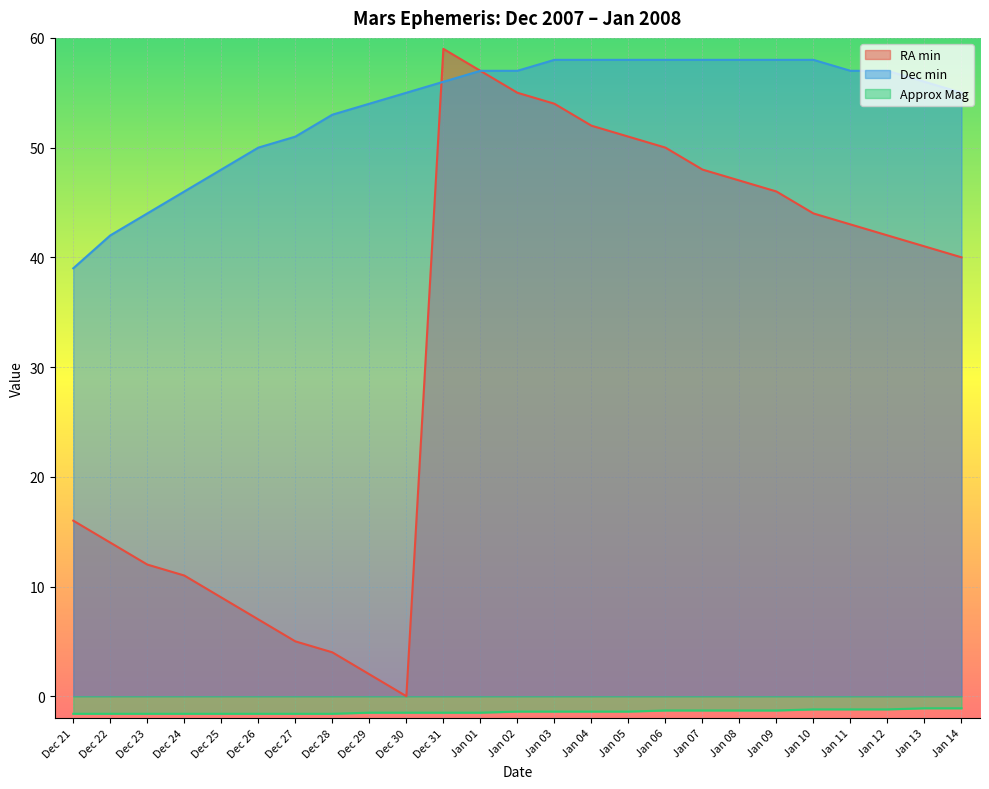

Reading left to right, extract all data points from this chart.

RA min: Dec 21=16.0	Dec 22=14.0	Dec 23=12.0	Dec 24=11.0	Dec 25=9.0	Dec 26=7.0	Dec 27=5.0	Dec 28=4.0	Dec 29=2.0	Dec 30=0.0	Dec 31=59.0	Jan 01=57.0	Jan 02=55.0	Jan 03=54.0	Jan 04=52.0	Jan 05=51.0	Jan 06=50.0	Jan 07=48.0	Jan 08=47.0	Jan 09=46.0	Jan 10=44.0	Jan 11=43.0	Jan 12=42.0	Jan 13=41.0	Jan 14=40.0
Dec min: Dec 21=39.0	Dec 22=42.0	Dec 23=44.0	Dec 24=46.0	Dec 25=48.0	Dec 26=50.0	Dec 27=51.0	Dec 28=53.0	Dec 29=54.0	Dec 30=55.0	Dec 31=56.0	Jan 01=57.0	Jan 02=57.0	Jan 03=58.0	Jan 04=58.0	Jan 05=58.0	Jan 06=58.0	Jan 07=58.0	Jan 08=58.0	Jan 09=58.0	Jan 10=58.0	Jan 11=57.0	Jan 12=57.0	Jan 13=56.0	Jan 14=55.0
Approx Mag: Dec 21=-1.6	Dec 22=-1.6	Dec 23=-1.6	Dec 24=-1.6	Dec 25=-1.6	Dec 26=-1.6	Dec 27=-1.6	Dec 28=-1.6	Dec 29=-1.5	Dec 30=-1.5	Dec 31=-1.5	Jan 01=-1.5	Jan 02=-1.4	Jan 03=-1.4	Jan 04=-1.4	Jan 05=-1.4	Jan 06=-1.3	Jan 07=-1.3	Jan 08=-1.3	Jan 09=-1.3	Jan 10=-1.2	Jan 11=-1.2	Jan 12=-1.2	Jan 13=-1.1	Jan 14=-1.1